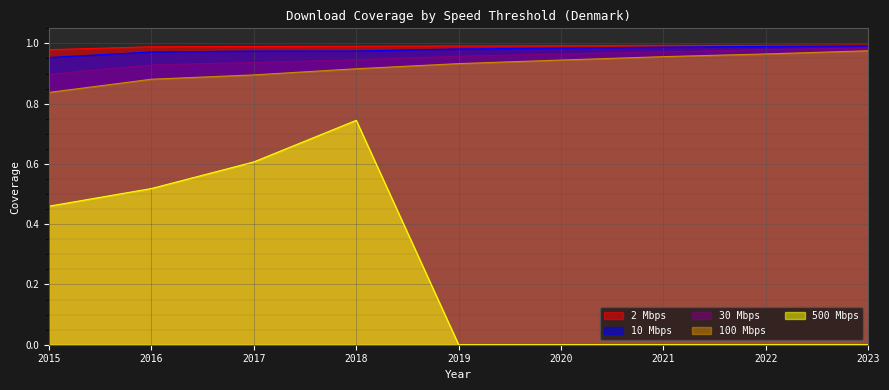

Which series has the largest range (max minus min)?

500 Mbps